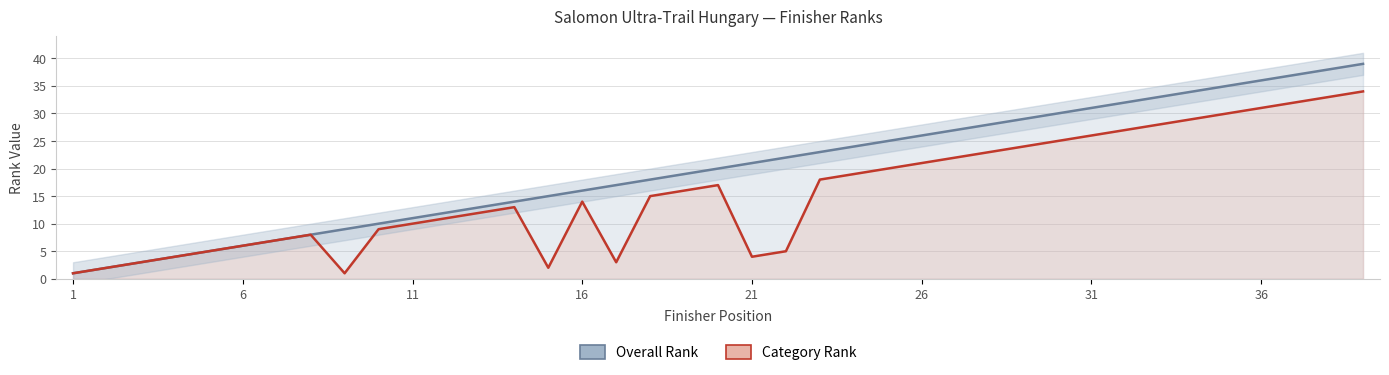

What is the difference between the maximum and minimum values in the Category Rank series?

33